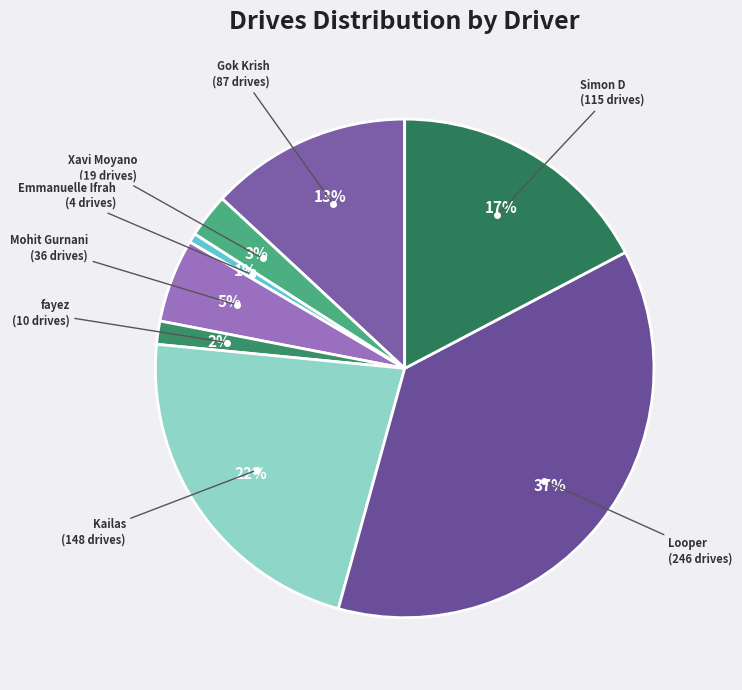

How many slices are in this pie chart?

8